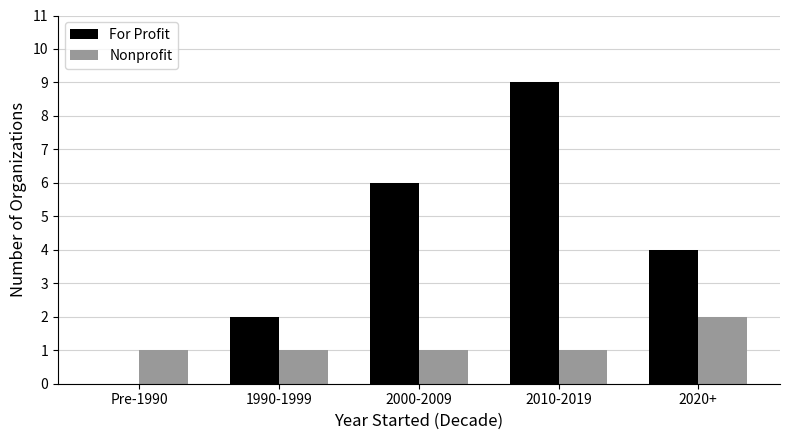

What value does the For Profit series have at 2010-2019?

9